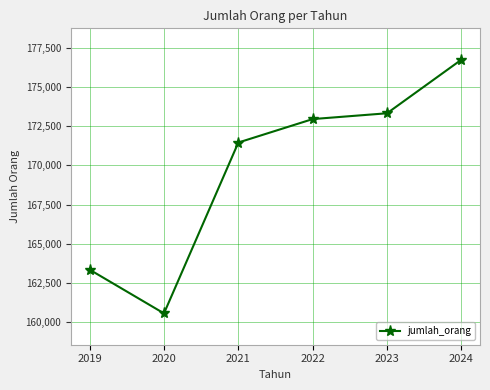

True or false: the data has more than 1 interior local peaks.

False